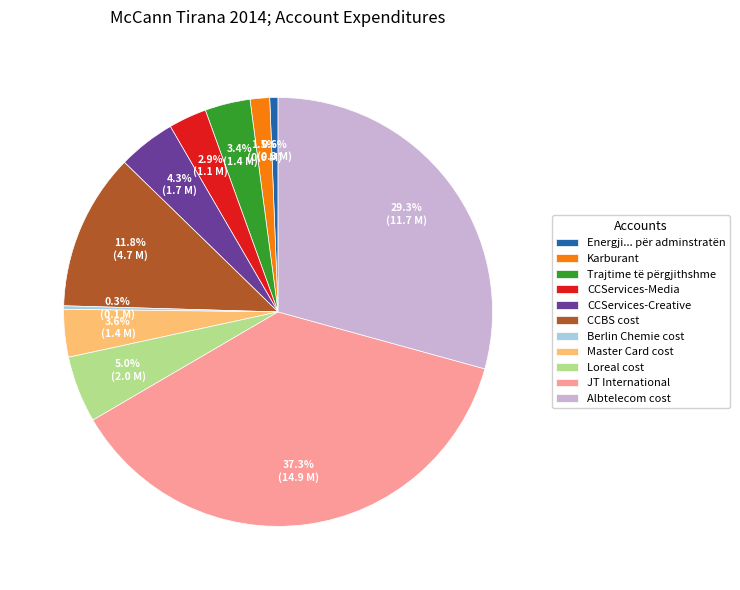

Between JT International and Trajtime të përgjithshme, which is larger?

JT International